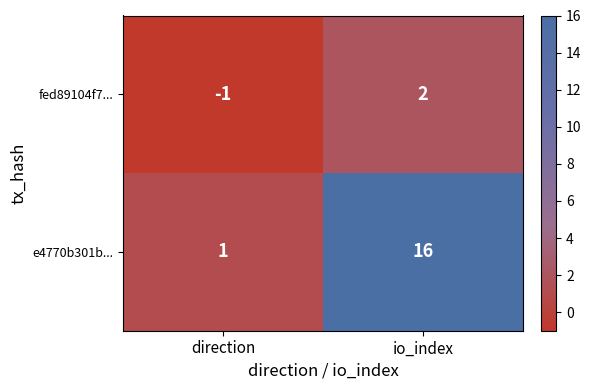

Which series has the widest spread of values?

e4770b301b...